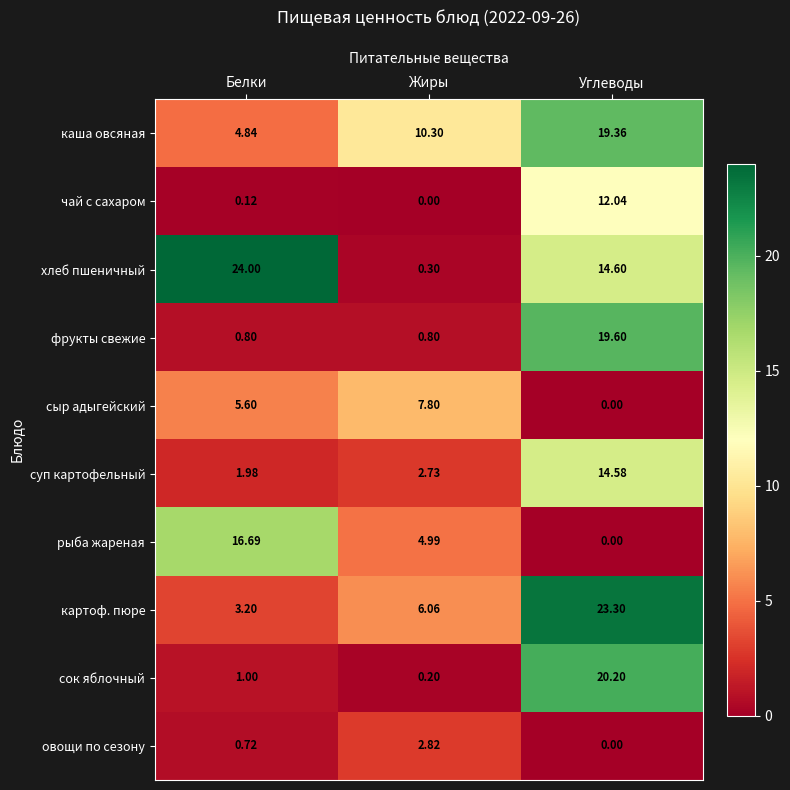

At which category is the sum across all series the highest?

Углеводы